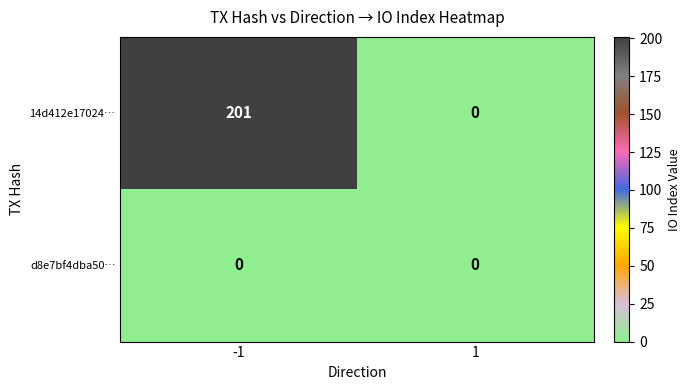

Which series has the largest total across all categories?

14d412e17024…